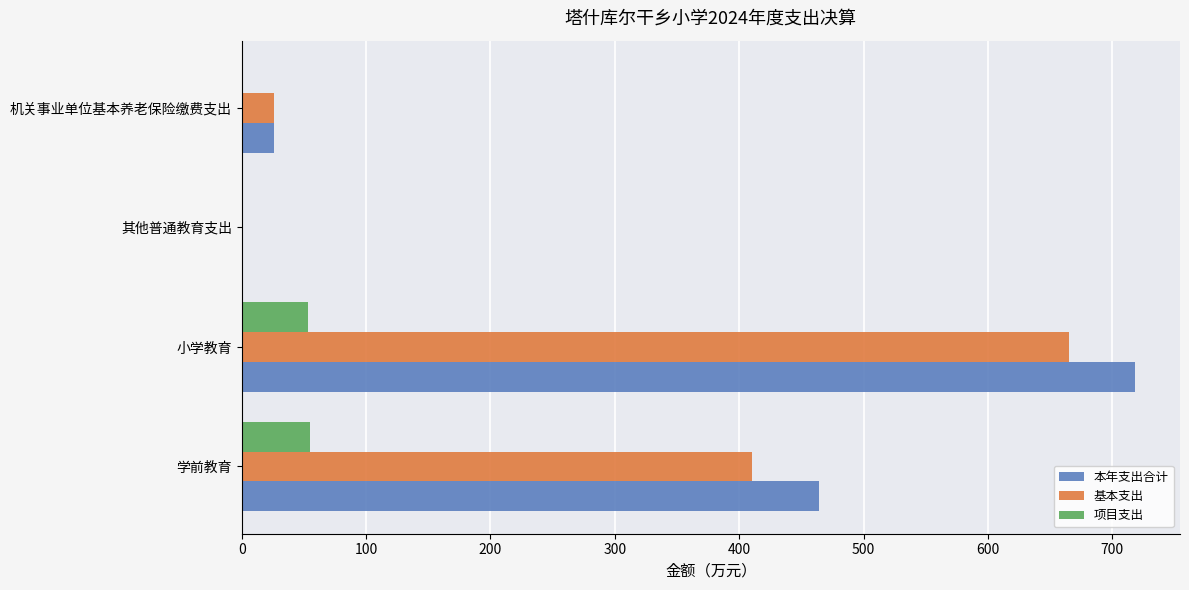

Read the 基本支出 value at 小学教育.

665.5